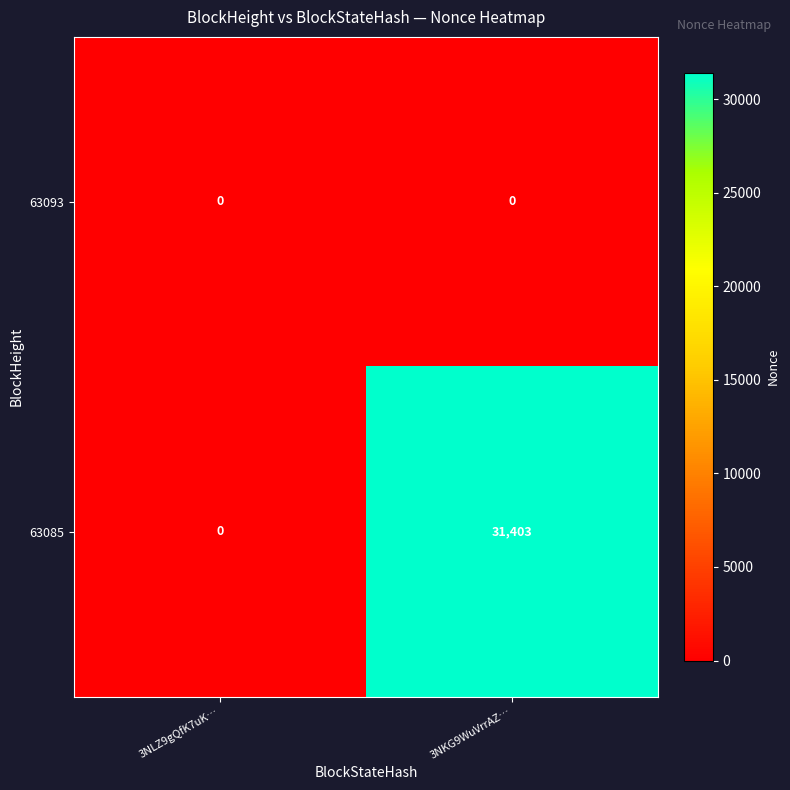

At which category is the sum across all series the highest?

3NKG9WuVrrAZ…